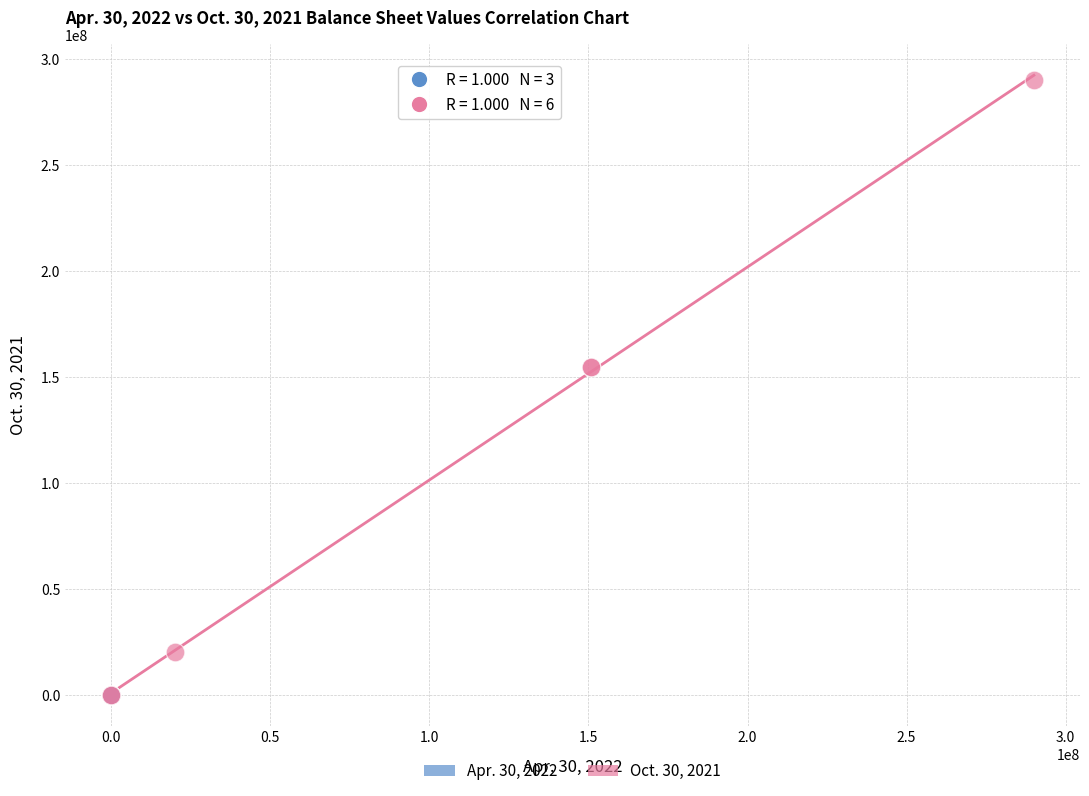

Which series has the widest spread of Y values?

Oct. 30, 2021